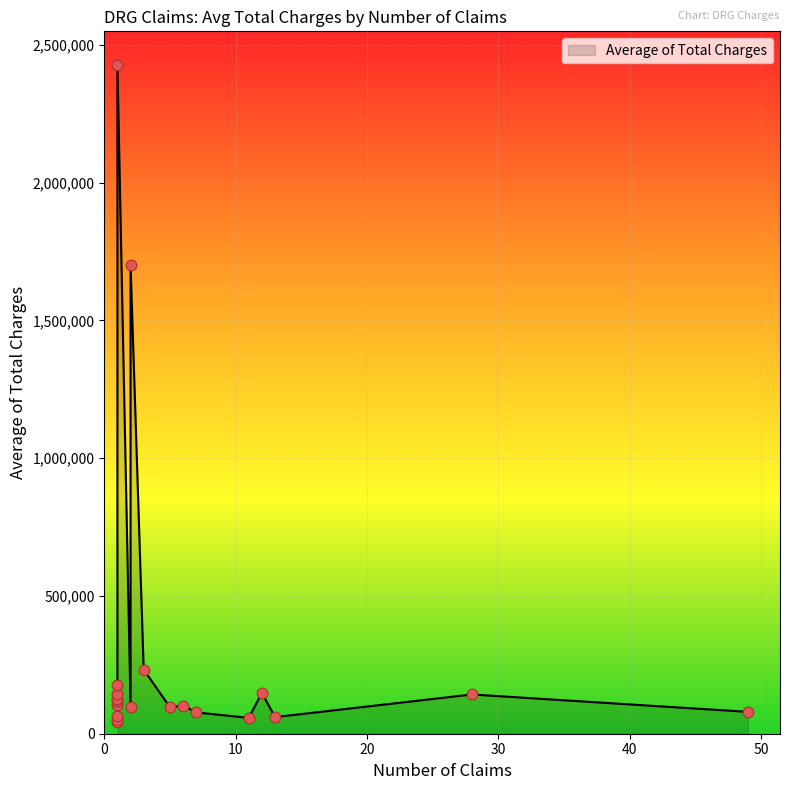

What is the change in value from 4 to 42?

-1596868.5